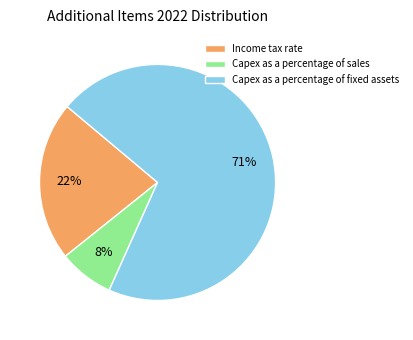

To the nearest percent, what portion does Capex as a percentage of sales represent?

8%